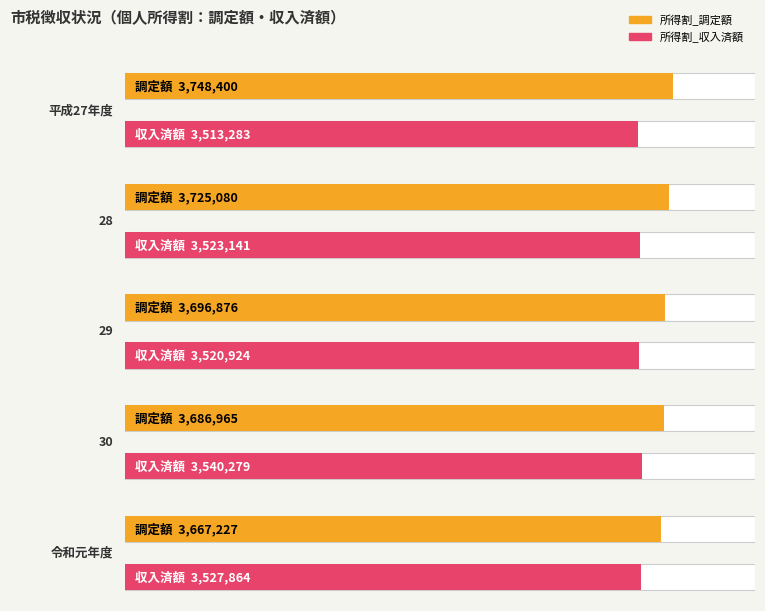

Count the 所得割_調定額 values in the range 3686965 to 3725080.

3